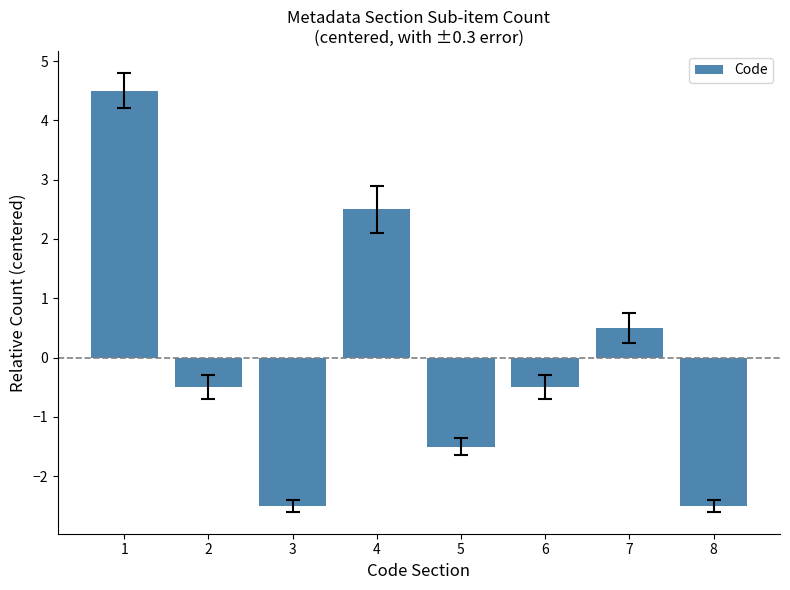

Count the number of categories in the chart.

8